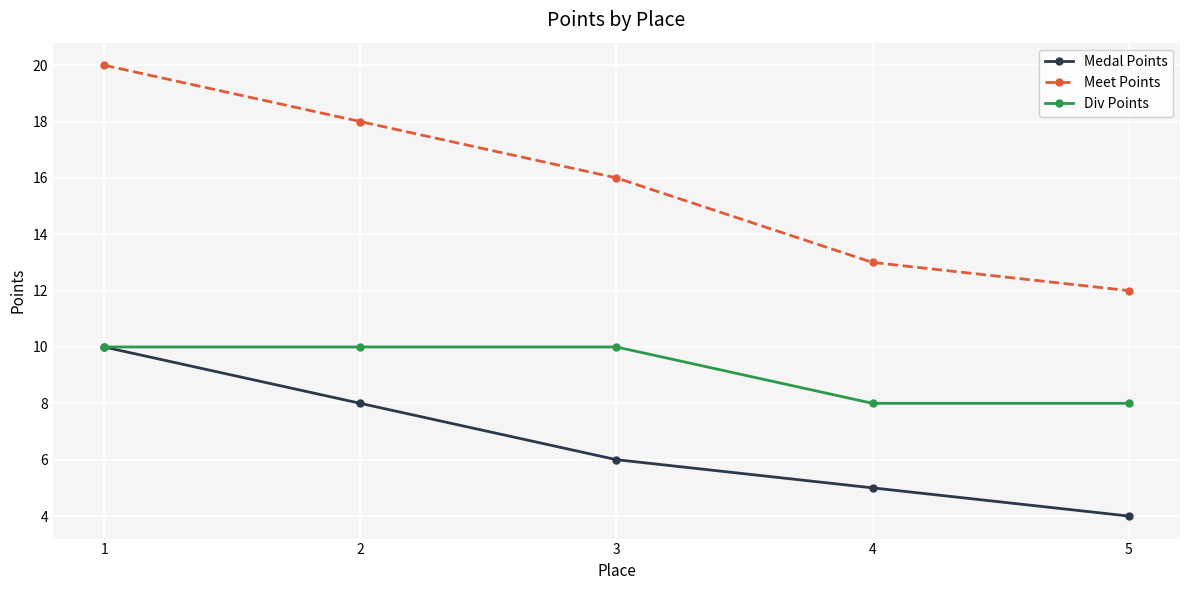

How many lines are shown in the chart?

3